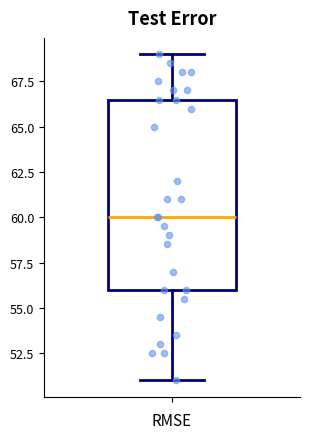

Transcribe this box plot: give where the median line is, the range the box spans, and where the two whiskers end, as read against the y-axis. The values are not printed on the chart, so give them approximately, as read against the axis.

median 60.0, box 56.0 to 66.5, whiskers 51.0 to 69.0